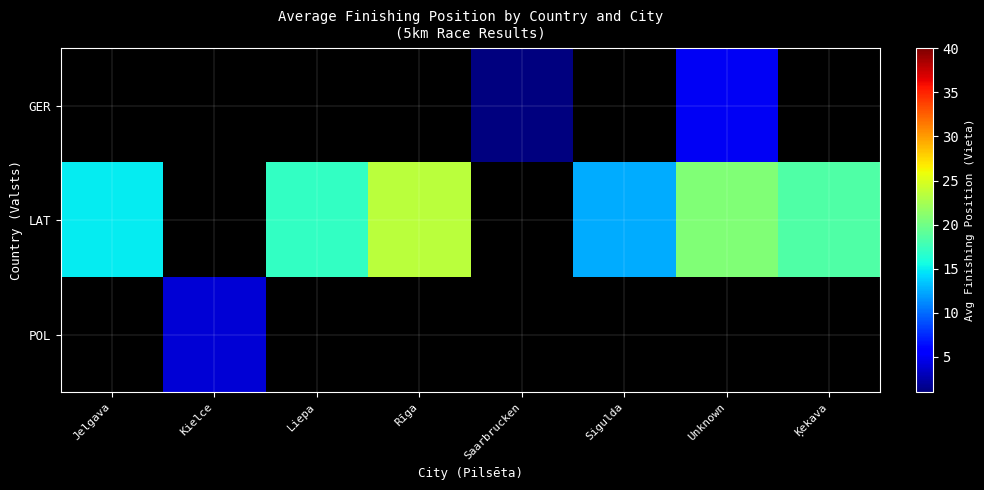

Where does the row_0 series first go above 1?

Unknown